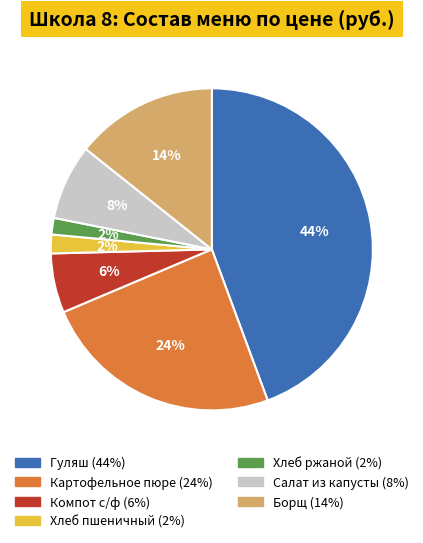

What is the largest slice in the pie chart?

Гуляш